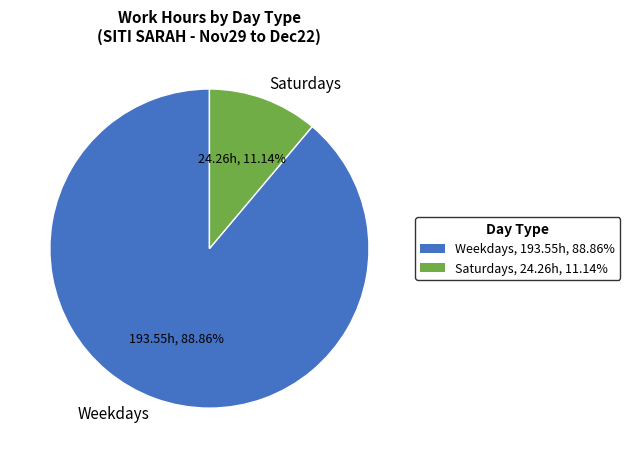

Is there any slice that represents more than half of the pie?

Yes